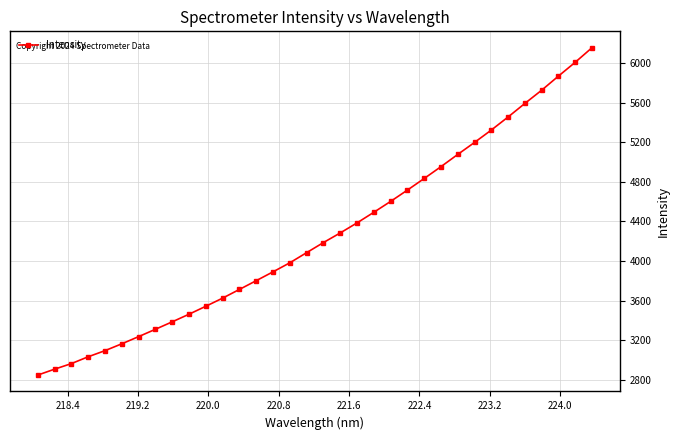

What is the difference between the maximum and minimum values?

3312.4